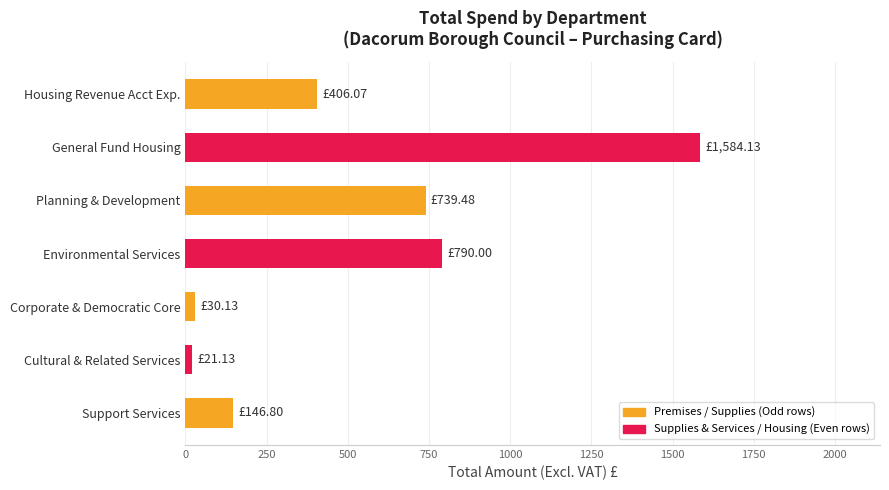

At which label is the value closest to 802?

Environmental Services